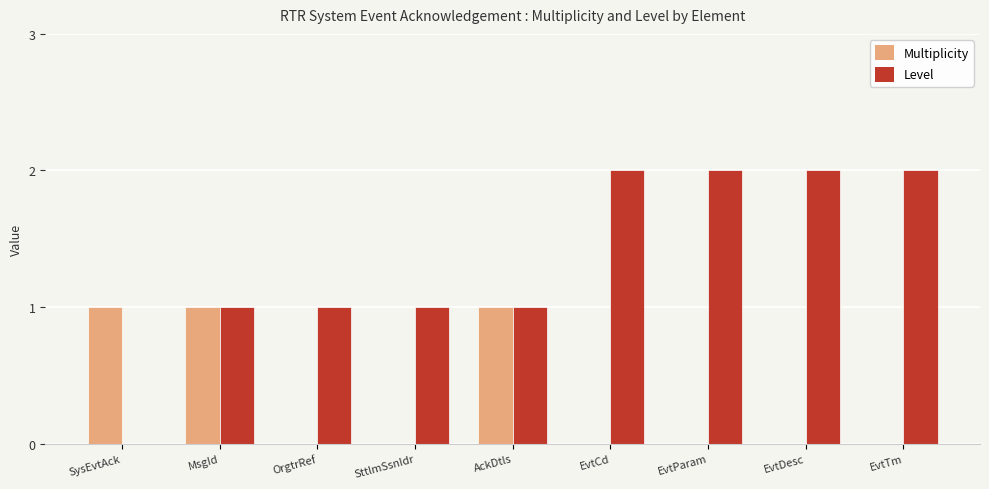

The Multiplicity series shows 1 at SttlmSsnIdr. True or false?

False